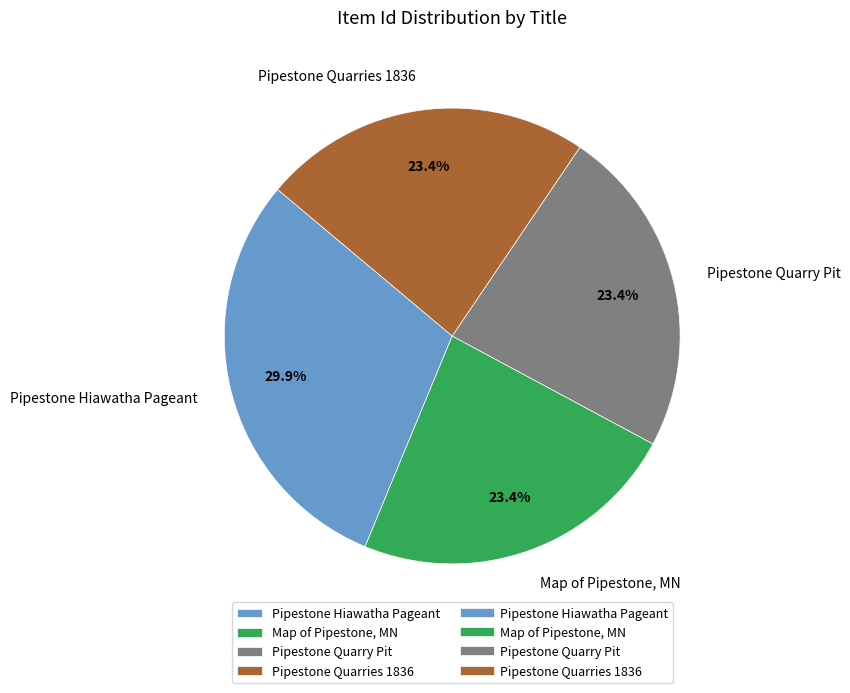

Which has a higher value, Map of Pipestone, MN or Pipestone Hiawatha Pageant?

Pipestone Hiawatha Pageant